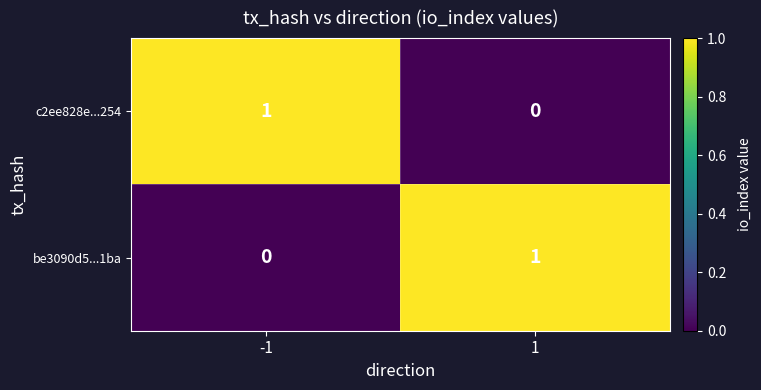

At how many categories does at least one series exceed 0?

2